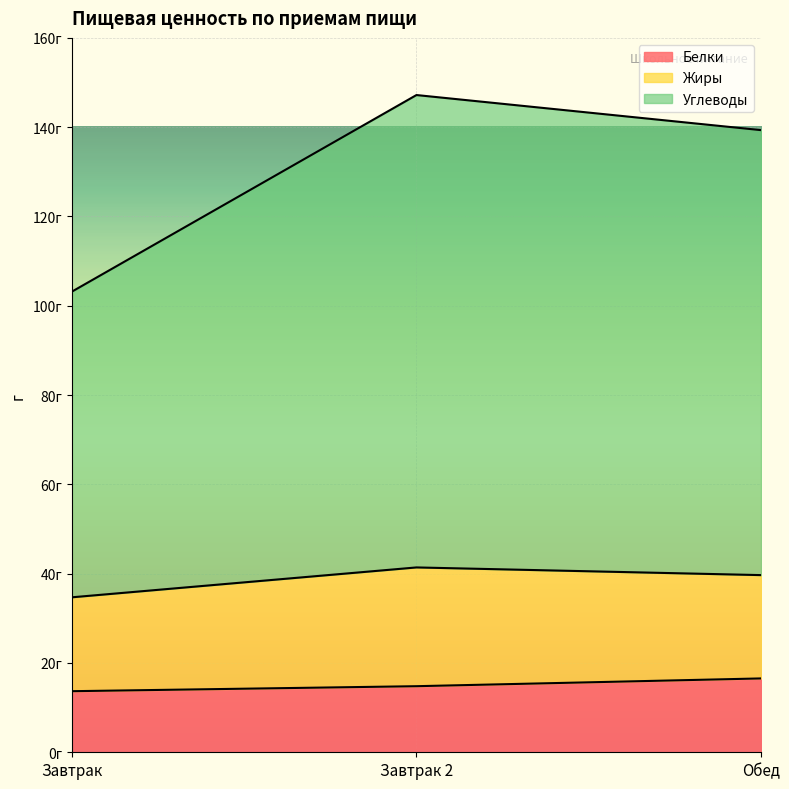

At which label does Белки reach its minimum?

Завтрак